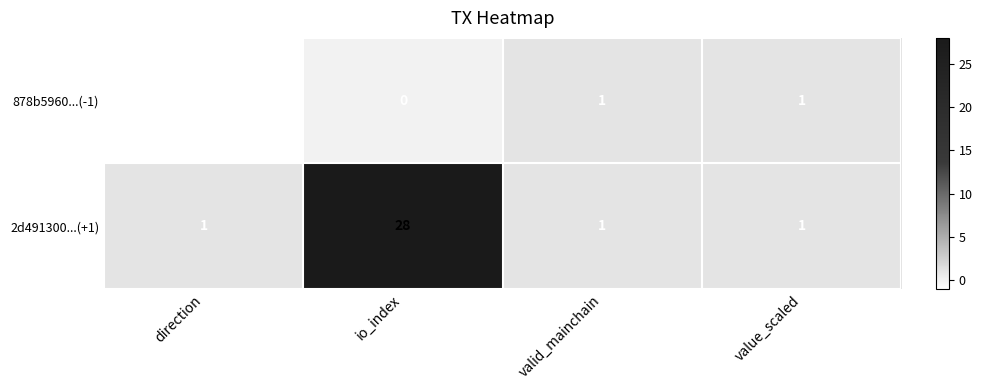

How many 878b5960...(-1) values are between 0 and 1?

3